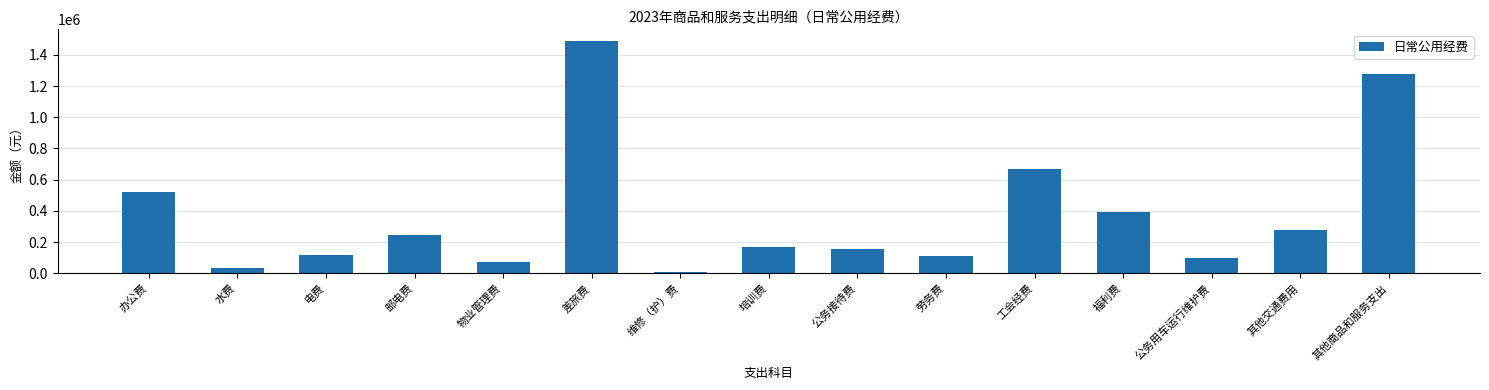

What is the difference between the maximum and minimum values?

1483180